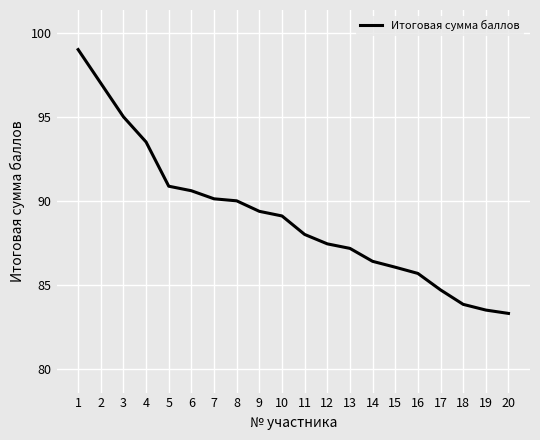

The chart shows a value of 127.5 at 16. True or false?

False